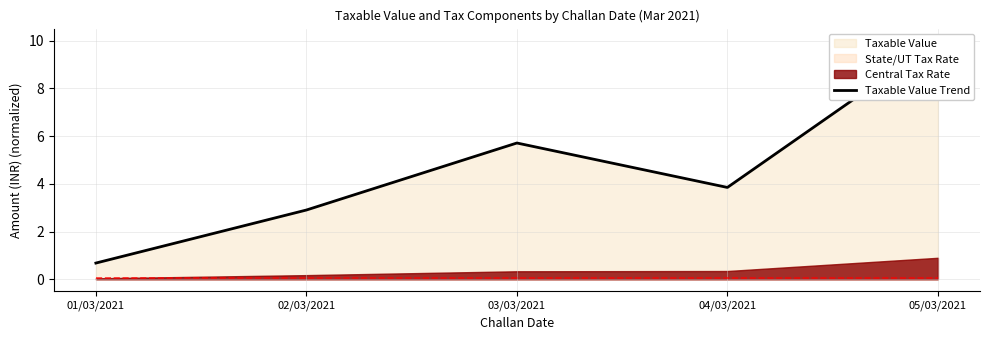

What is the change in value from 02/03/2021 to 03/03/2021?

+2.8